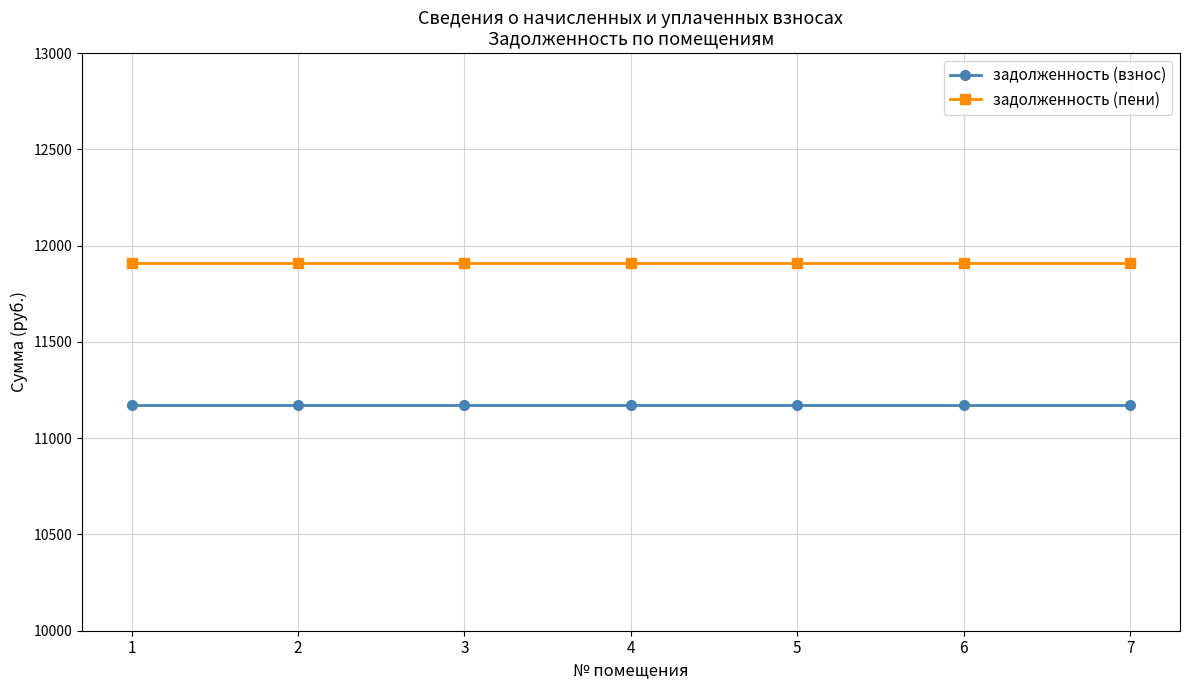

What is the minimum value shown in the chart?

11170.8